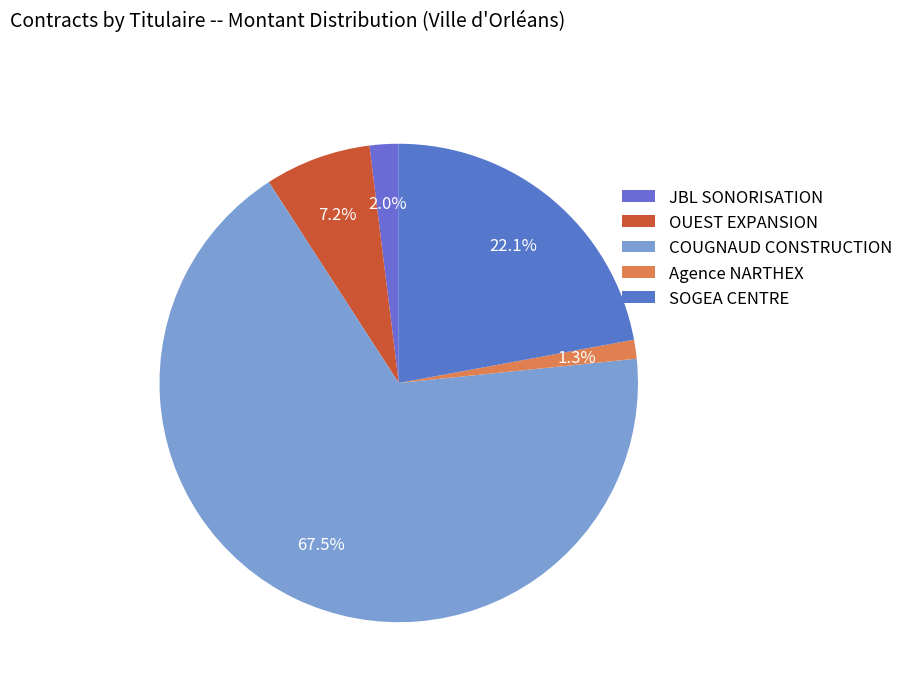

To the nearest percent, what is the combined percentage of OUEST EXPANSION and JBL SONORISATION?

9%